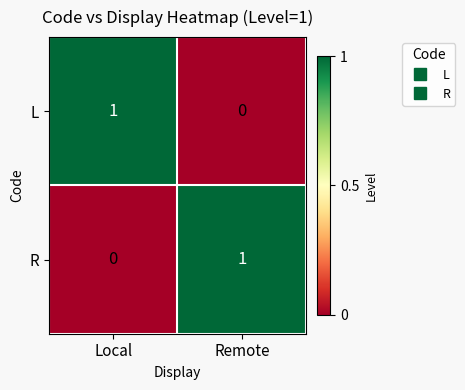

At which label does L reach its peak?

Local